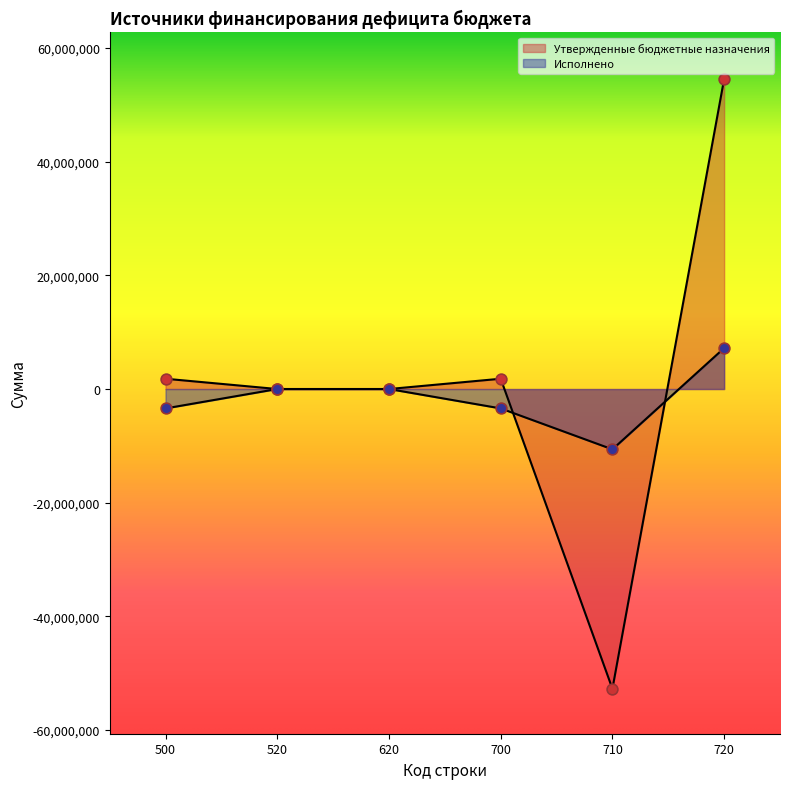

Which series has the largest Y range (max minus min)?

Утвержденные бюджетные назначения